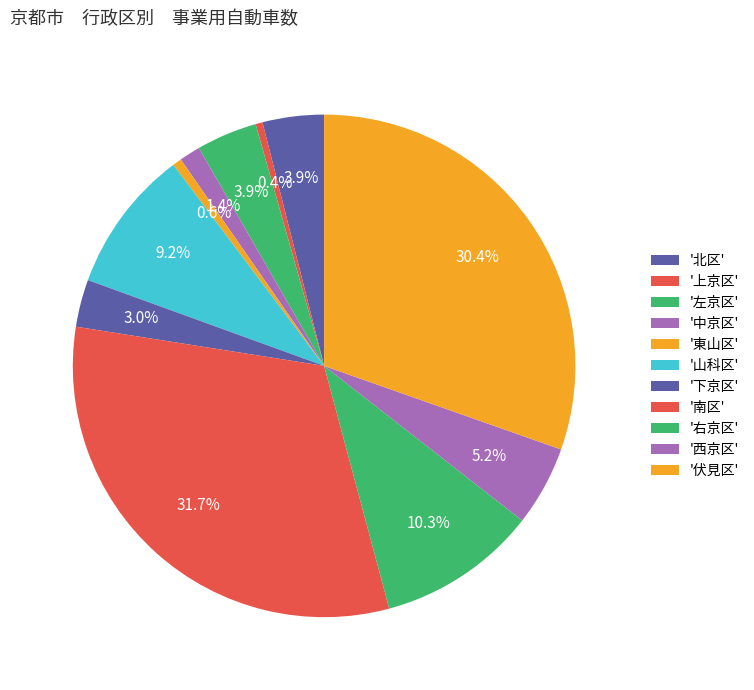

To the nearest percent, what is the average slice percentage?

9%